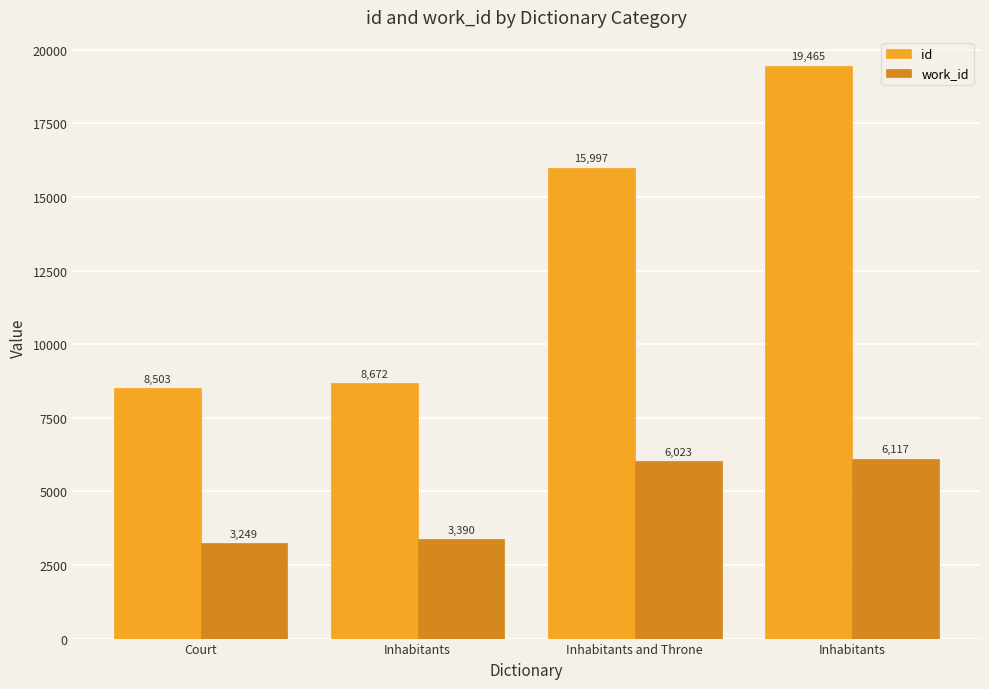

The value of id at Court is 13173. True or false?

False